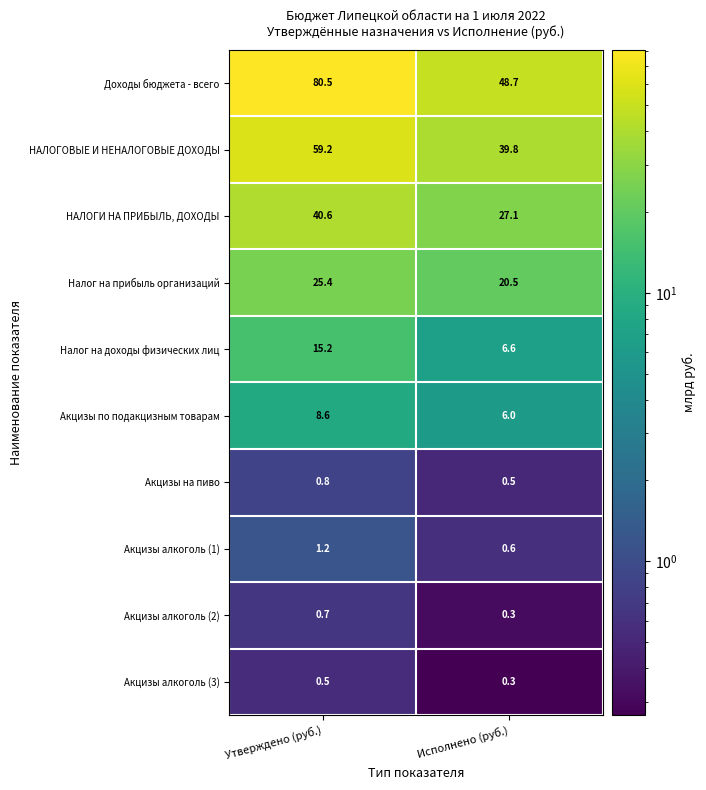

List the series in order of their peak value, highest first.

Доходы бюджета - всего, НАЛОГОВЫЕ И НЕНАЛОГОВЫЕ ДОХОДЫ, НАЛОГИ НА ПРИБЫЛЬ, ДОХОДЫ, Налог на прибыль организаций, Налог на доходы физических лиц, Акцизы по подакцизным товарам, Акцизы алкоголь (1), Акцизы на пиво, Акцизы алкоголь (2), Акцизы алкоголь (3)